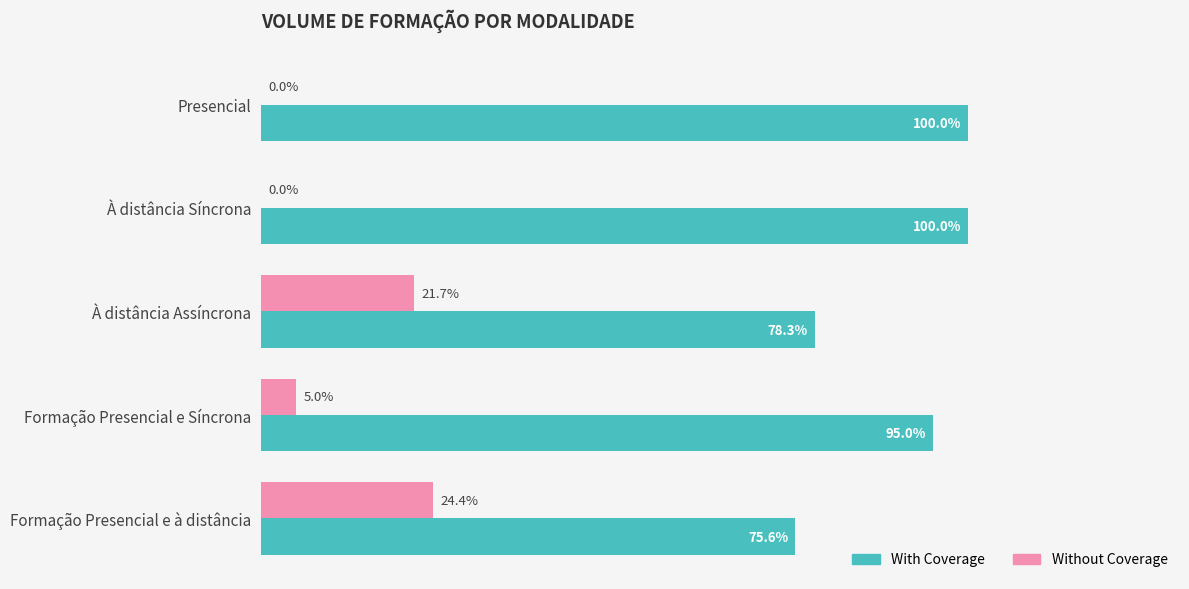

Is the value of Without Coverage at Formação Presencial e à distância greater than the value of With Coverage at À distância Síncrona?

No